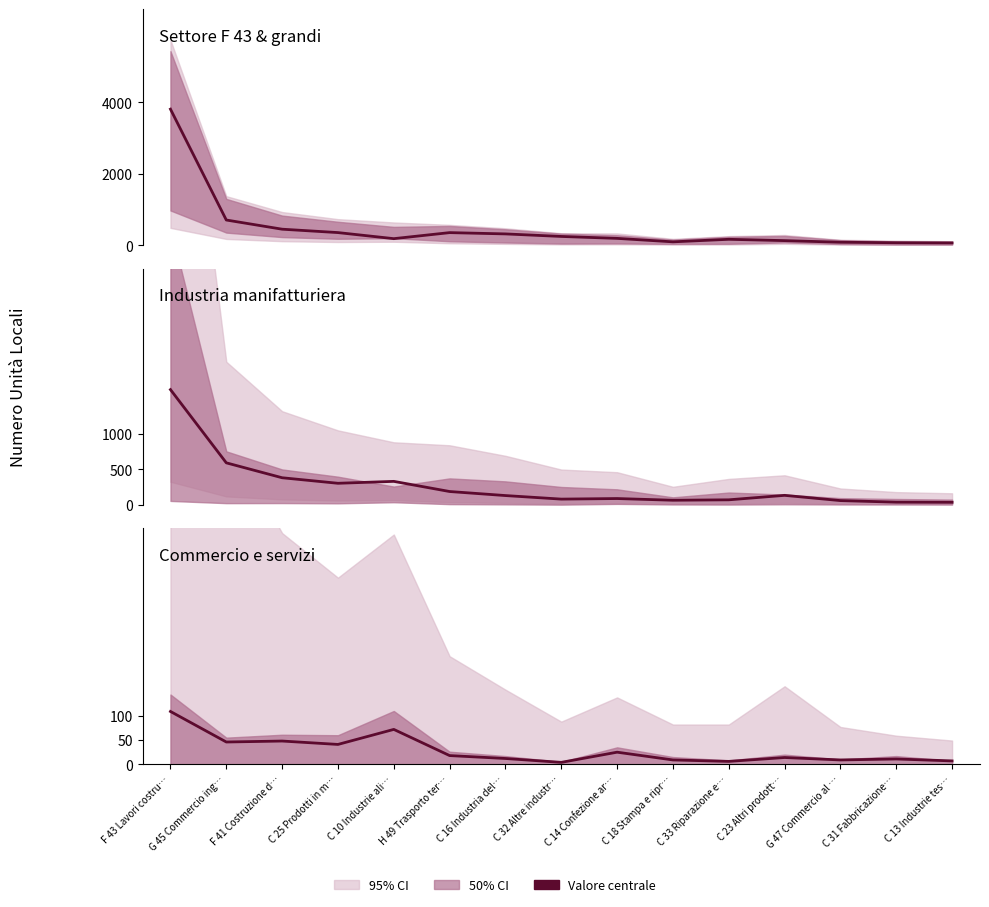

Which series has the widest spread of values?

1 addetto